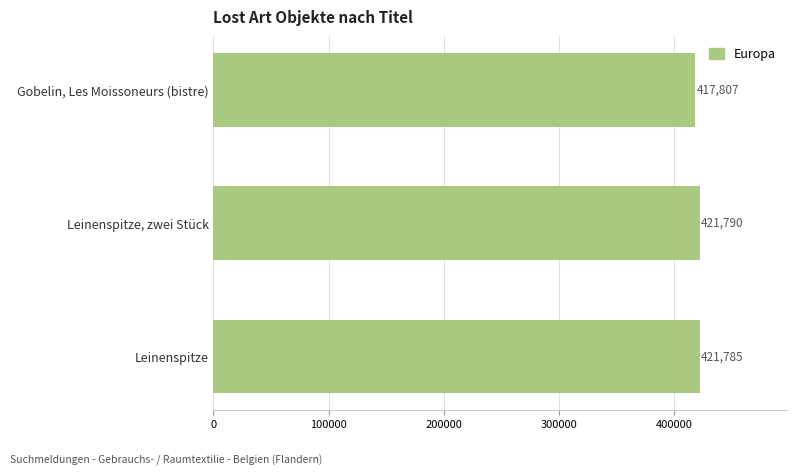

Which has a higher value, Leinenspitze or Leinenspitze, zwei Stück?

Leinenspitze, zwei Stück